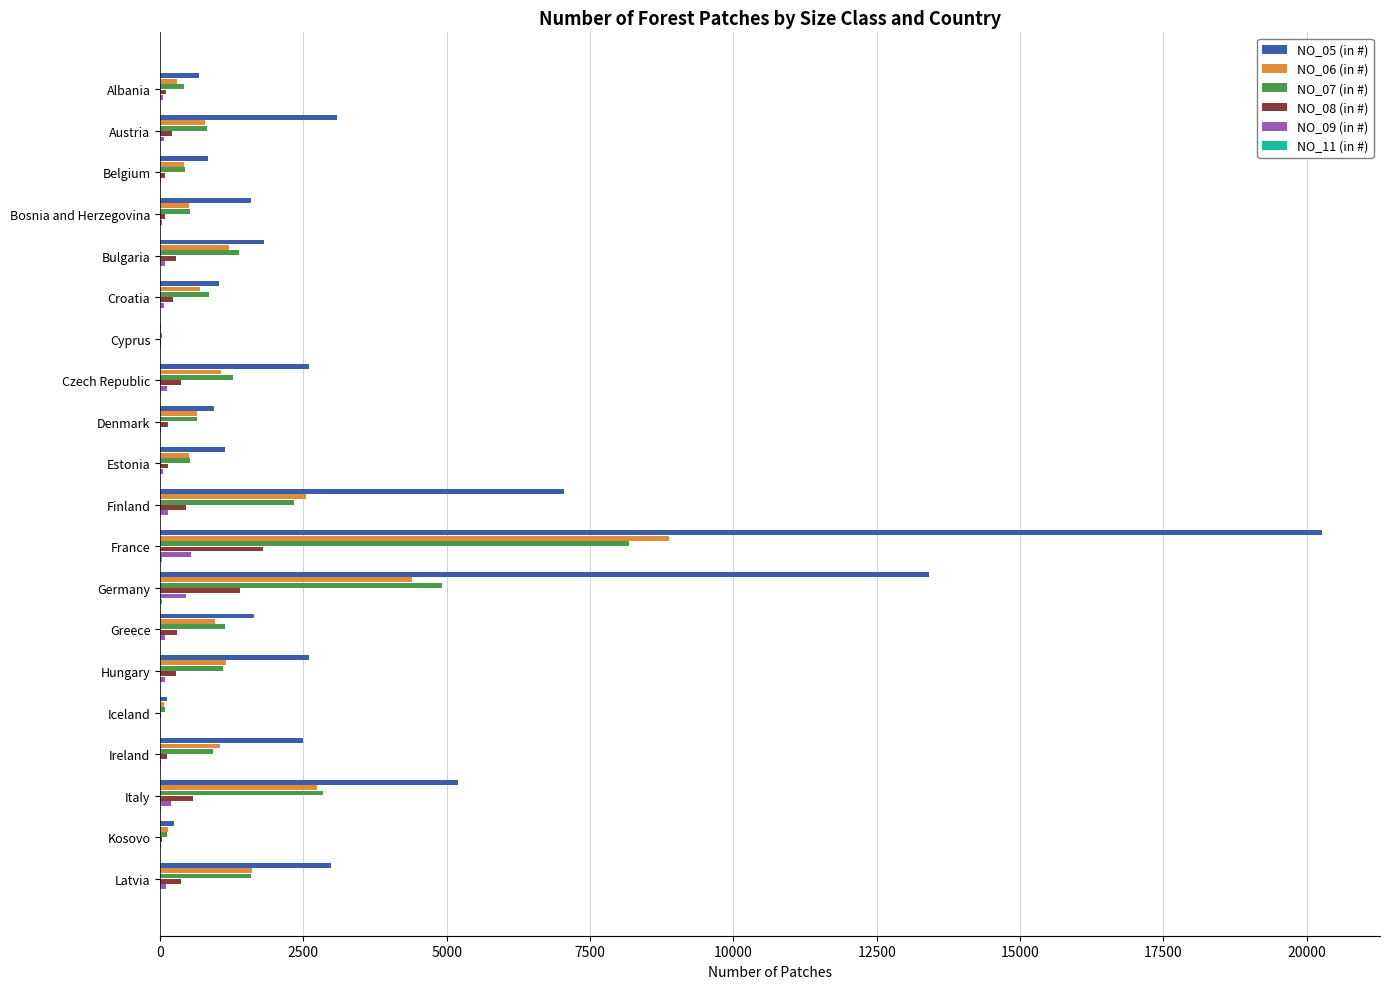

Which series has the largest total across all categories?

NO_05 (in #)